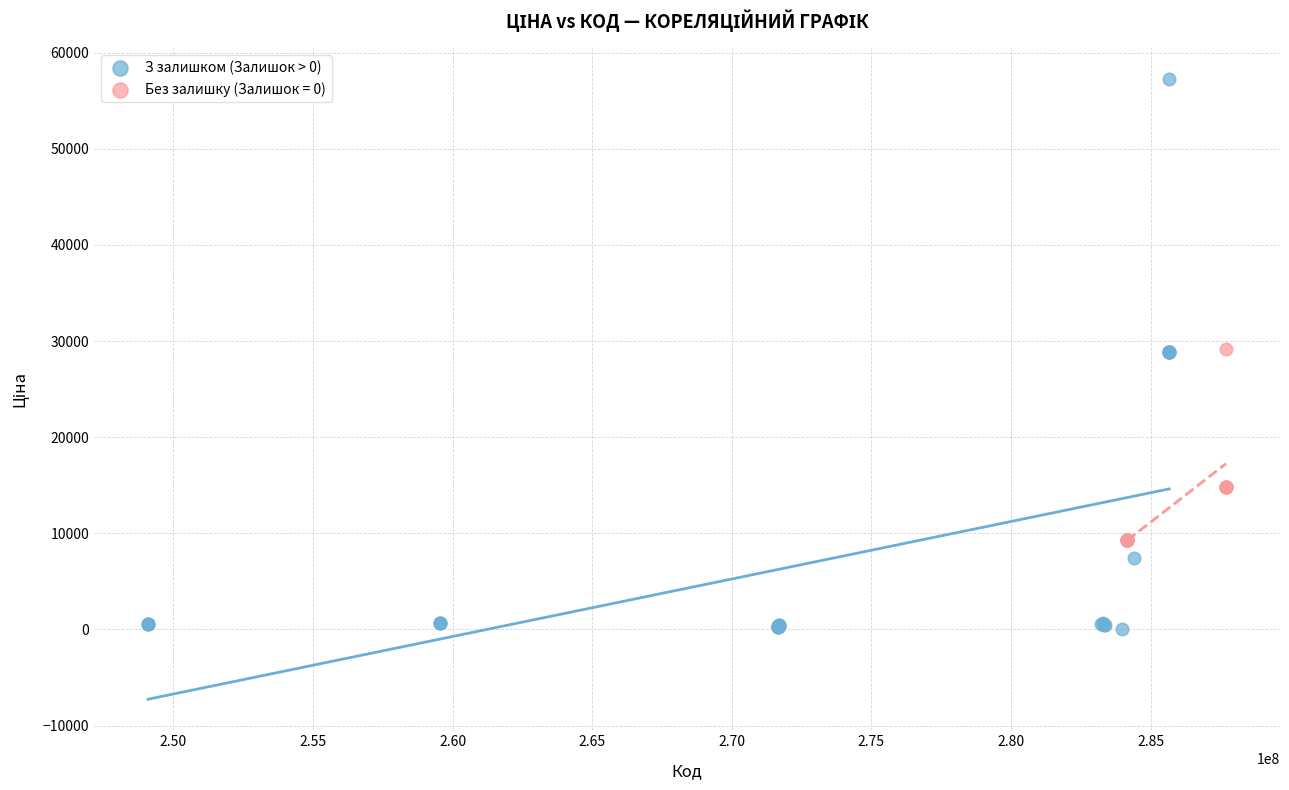

Which series contains the highest Y value?

З залишком (Залишок > 0)